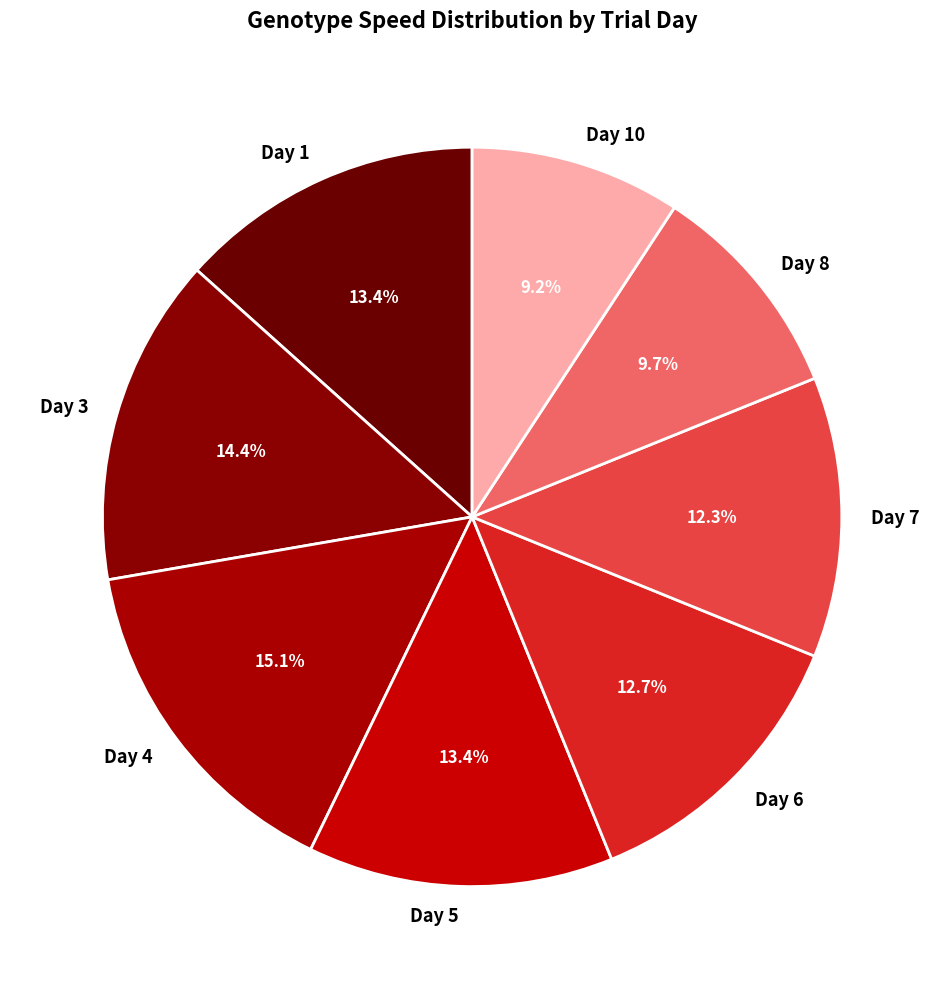

What percentage do Day 5 and Day 7 together represent?

25.6%